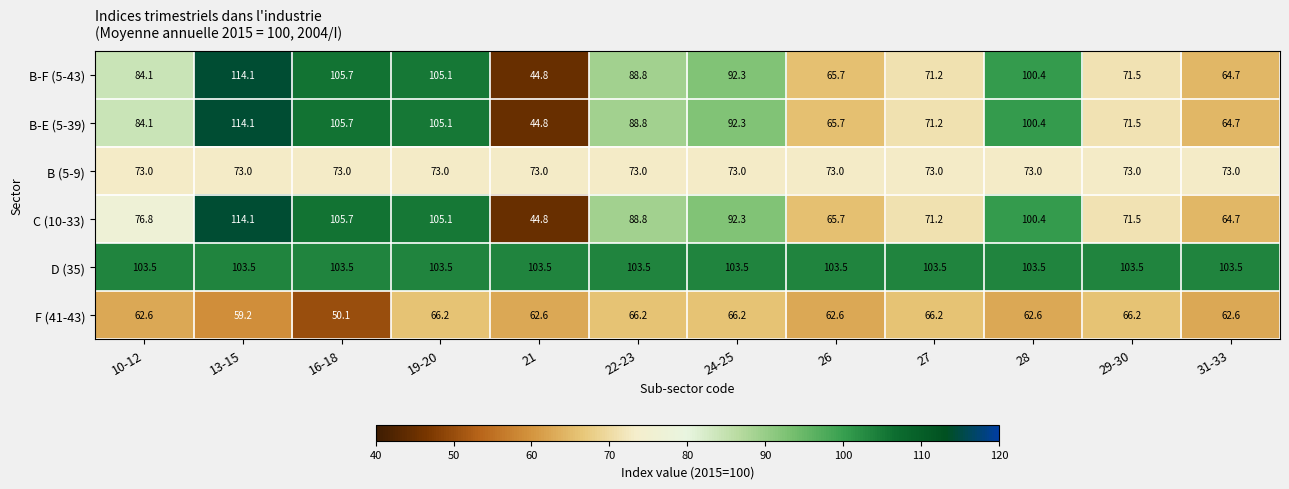

Which label corresponds to the smallest value in the chart?

21